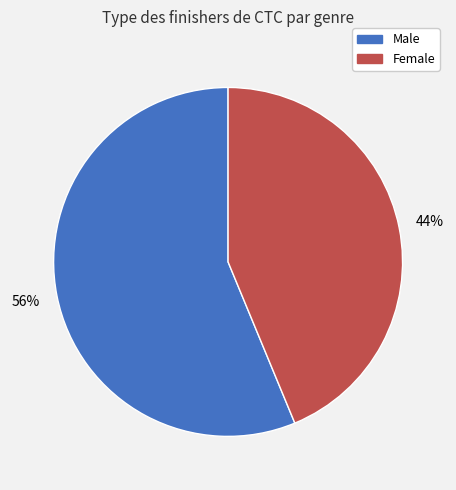

Approximately how many times larger is the value at Male compared to Female?

1.3